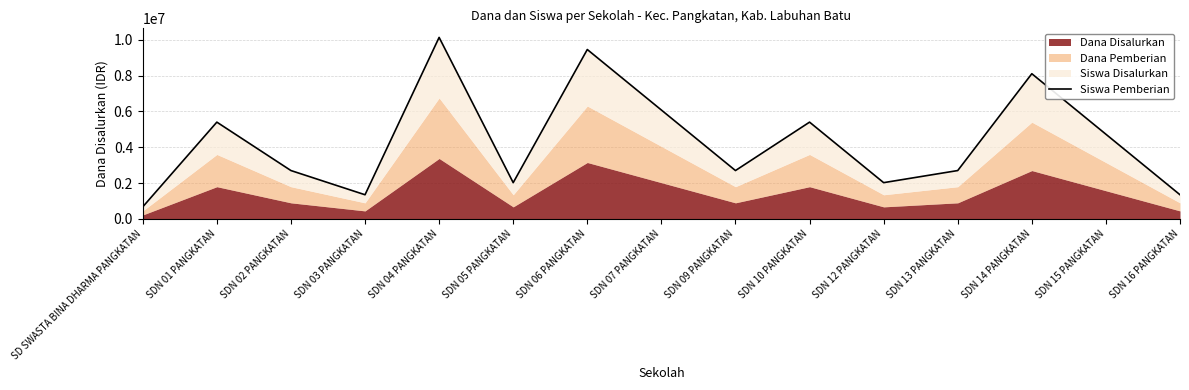

What is the ratio of the value at SDN 12 PANGKATAN to the value at SDN 02 PANGKATAN?

0.8